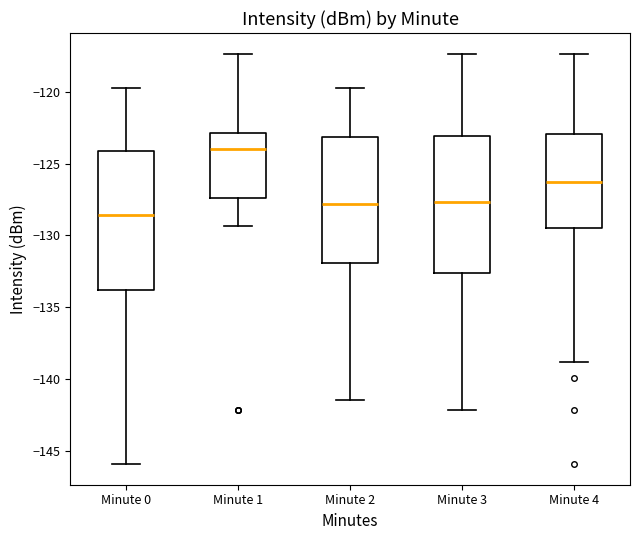

Which box's median line is the lowest?

Minute 0